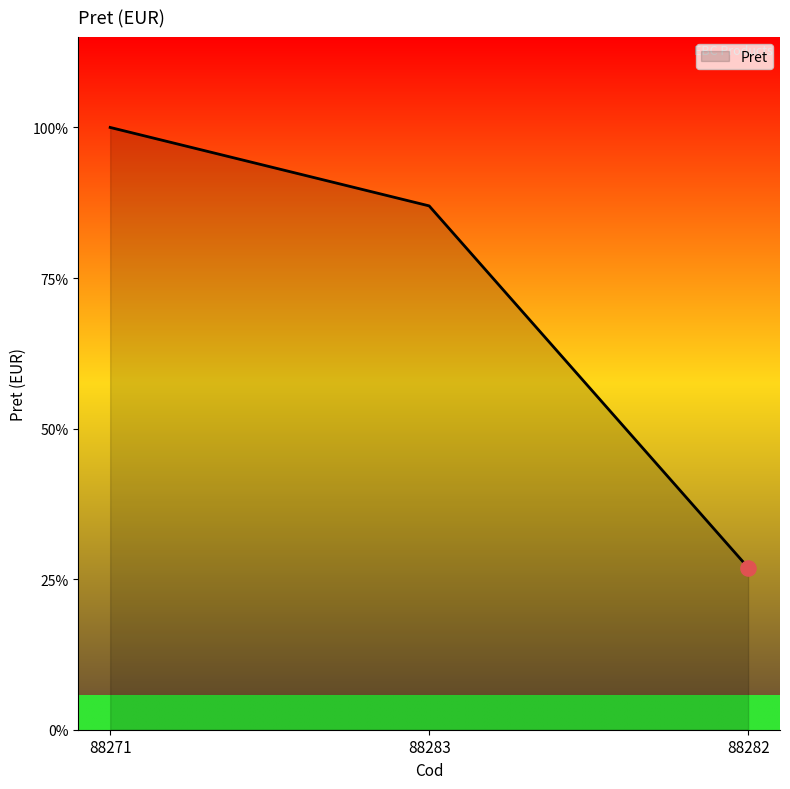

What is the change in value from 88283 to 88282?

-60.1